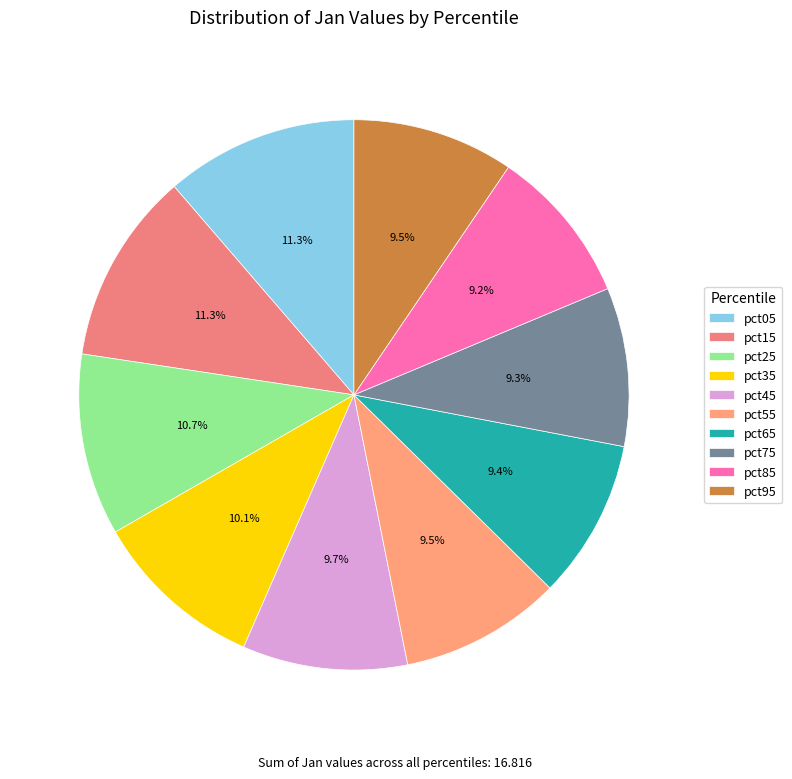

How many segments does this pie chart have?

10